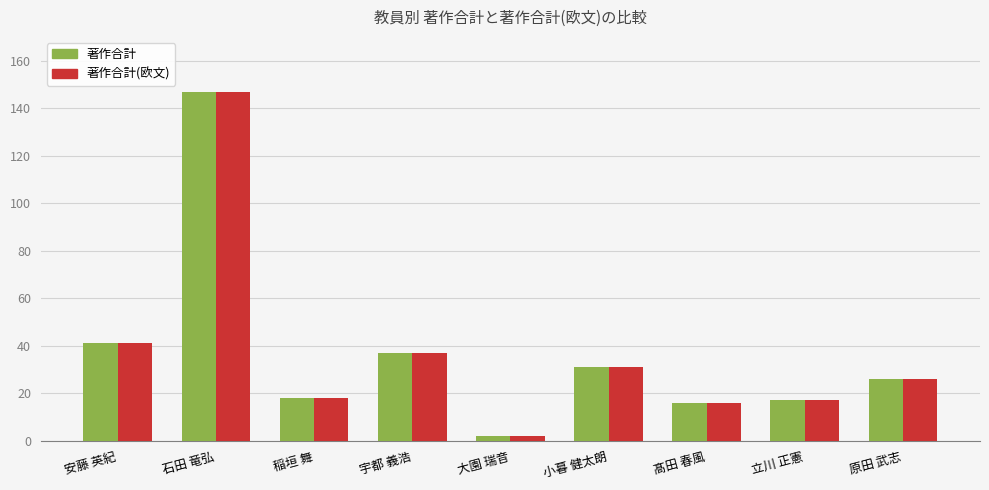

What is the total value across all series at 小暮 健太朗?

62